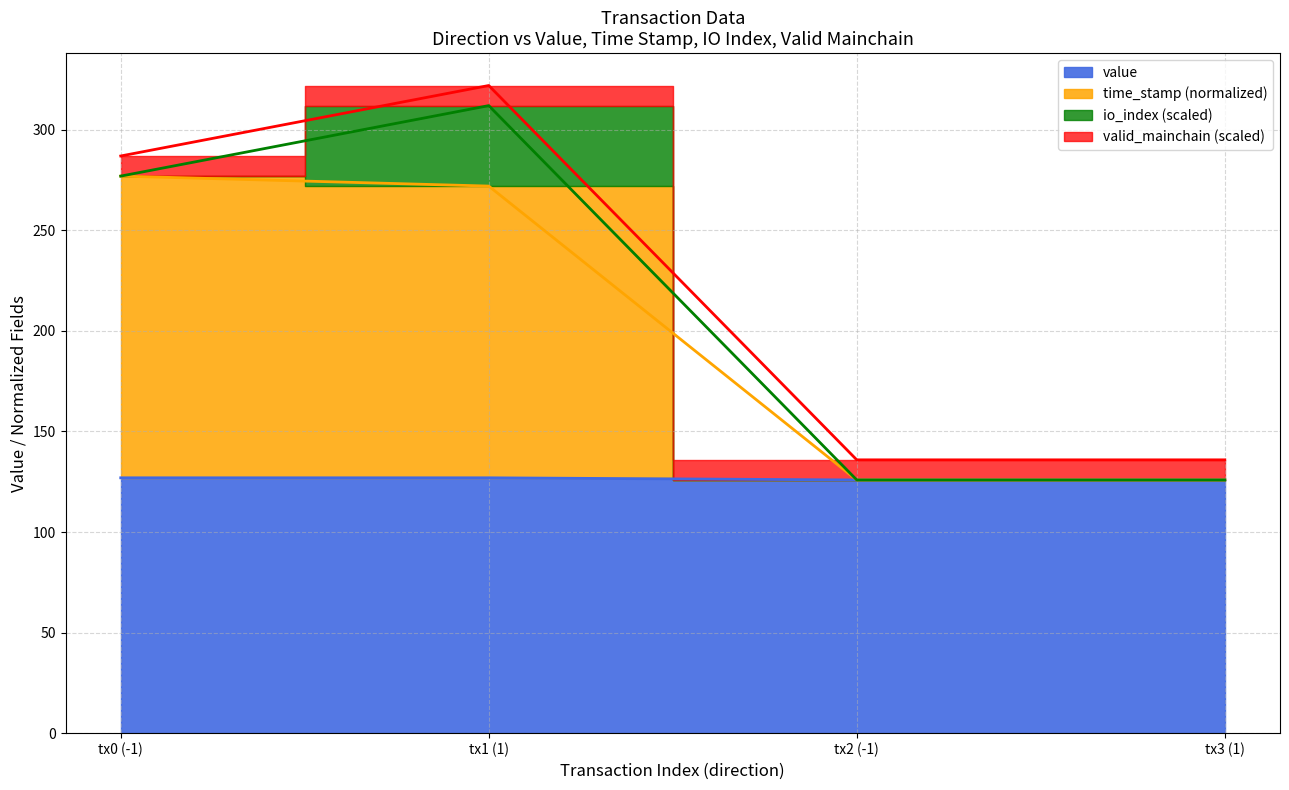

What is the approximate value of time_stamp at tx1 (1)?

272.0